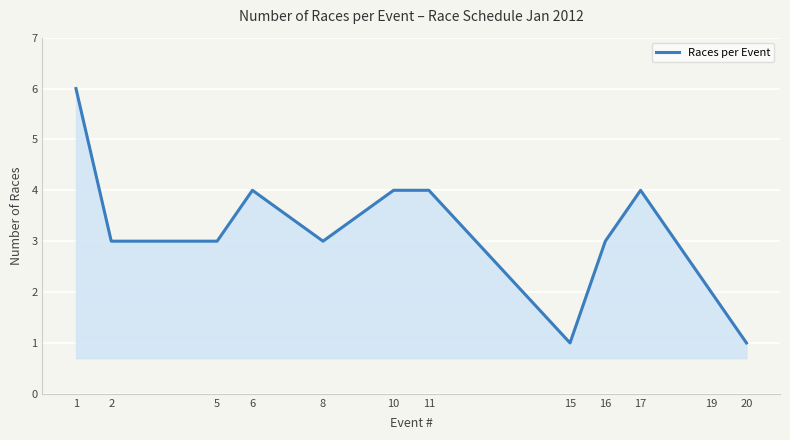

What is the maximum value shown in the chart?

6